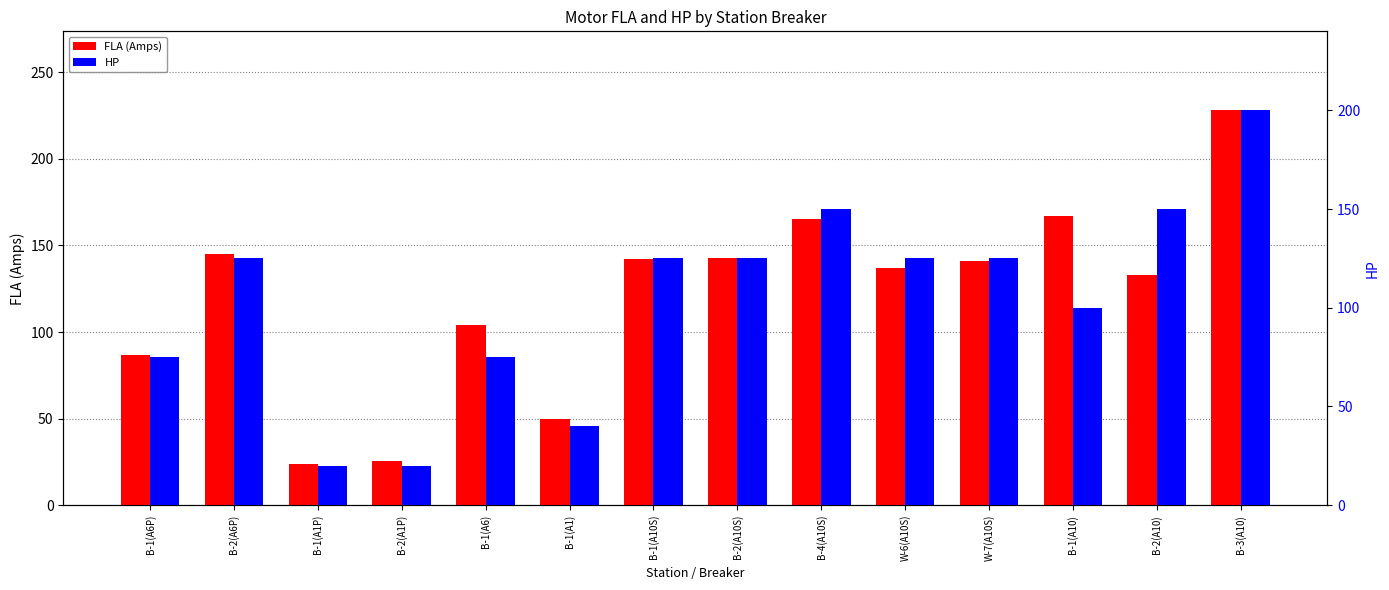

Rank the series by their average value, from lowest to highest.

HP, FLA (Amps)